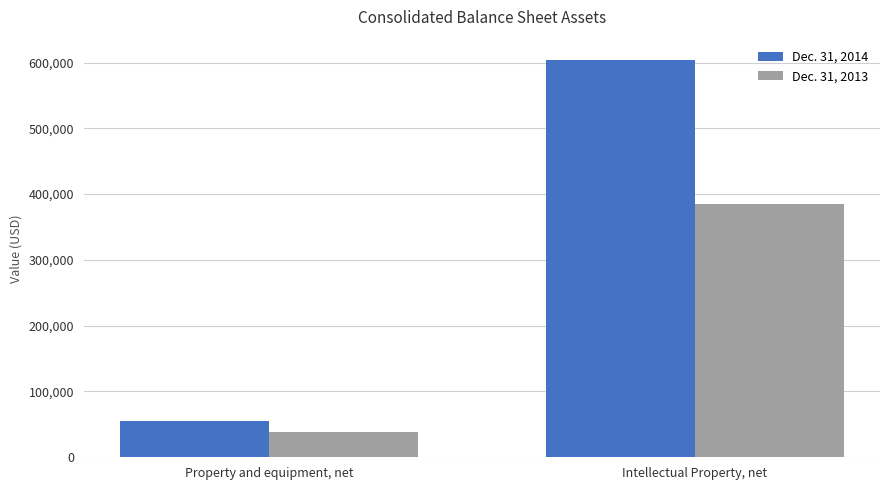

Is the value of Dec. 31, 2013 at Property and equipment, net greater than the value of Dec. 31, 2014 at Property and equipment, net?

No